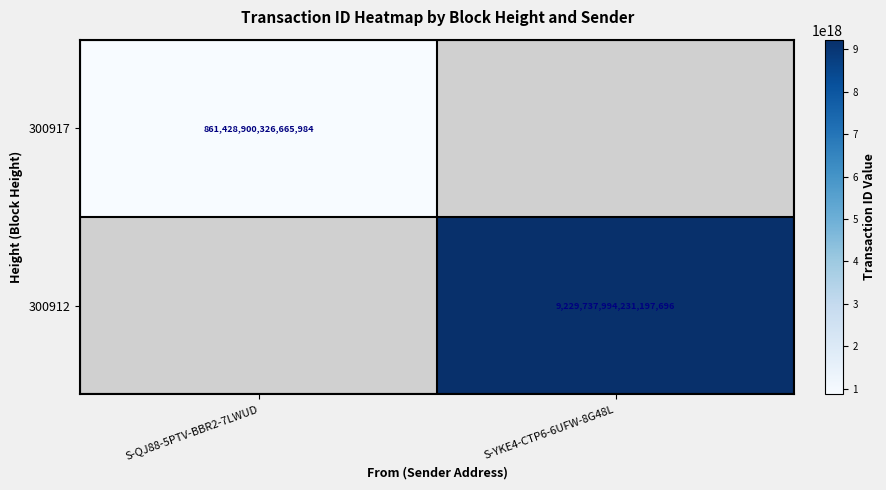

Is the value of 300912 at S-YKE4-CTP6-6UFW-8G48L greater than the value of 300917 at S-QJ88-5PTV-BBR2-7LWUD?

Yes